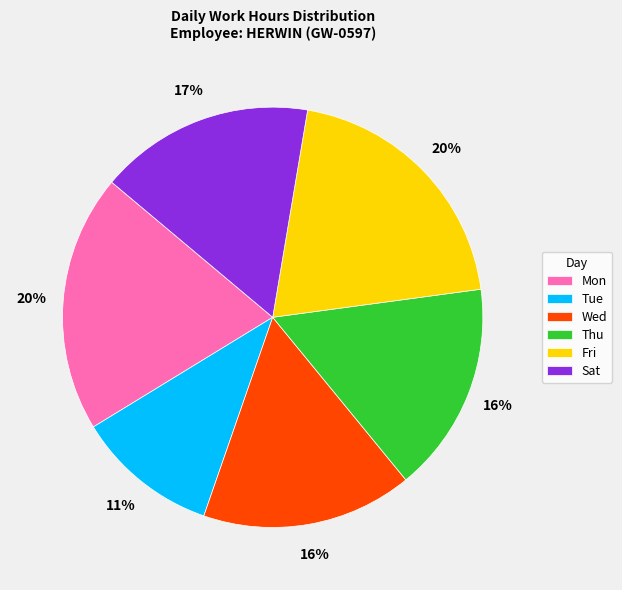

What is the smallest slice in the pie chart?

Tue